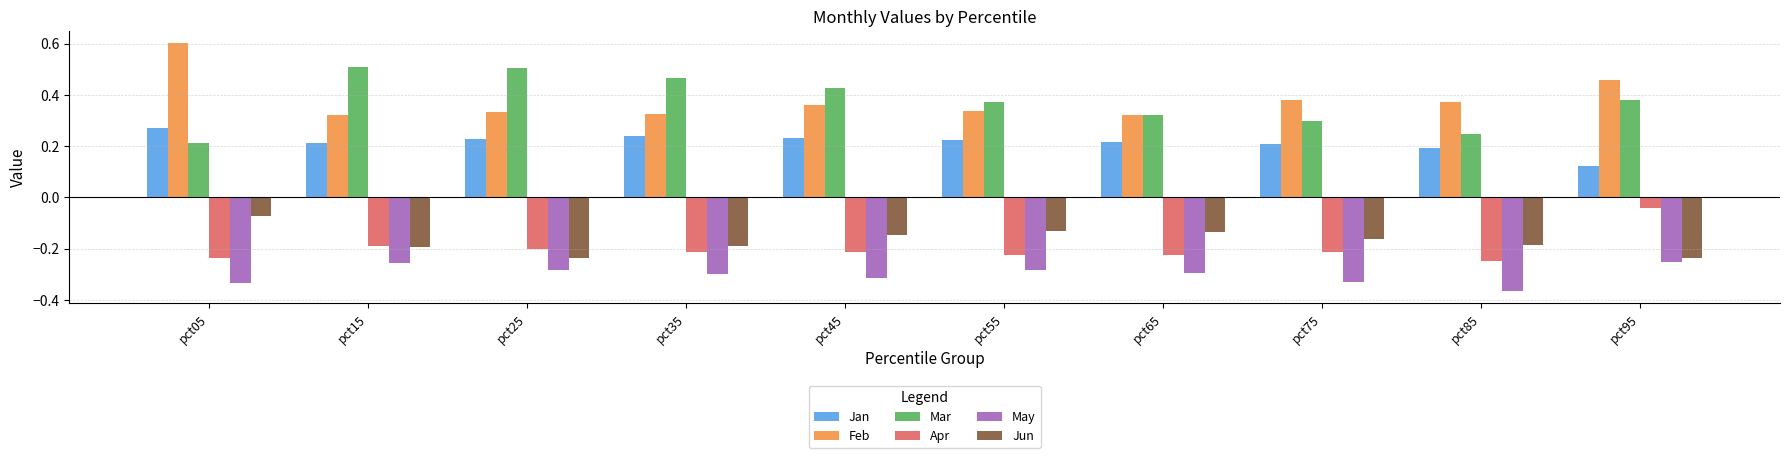

At pct85, list the series in order from smallest to largest.

May, Apr, Jun, Jan, Mar, Feb